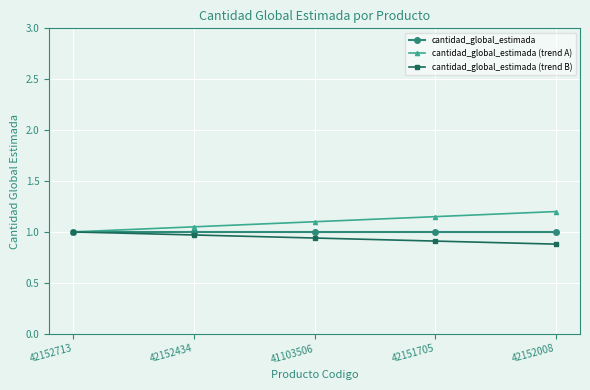

Rank the series at 42152434 from highest to lowest value.

cantidad_global_estimada (trend A), cantidad_global_estimada, cantidad_global_estimada (trend B)